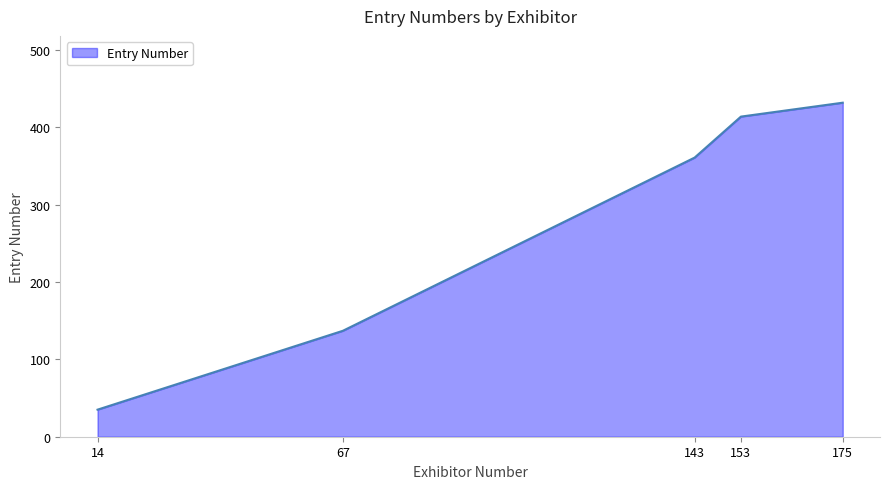

True or false: the data has more than 0 interior local peaks.

False